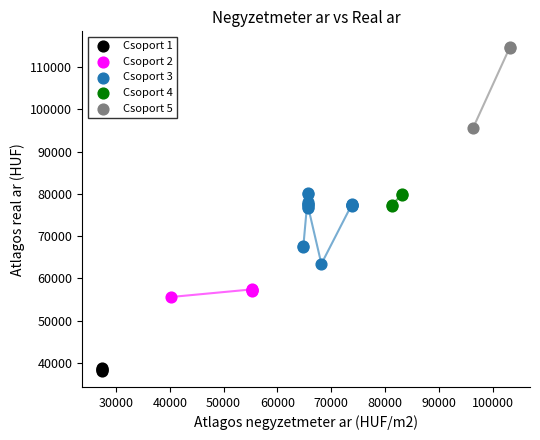

Which series reaches the minimum Y coordinate?

Csoport 1